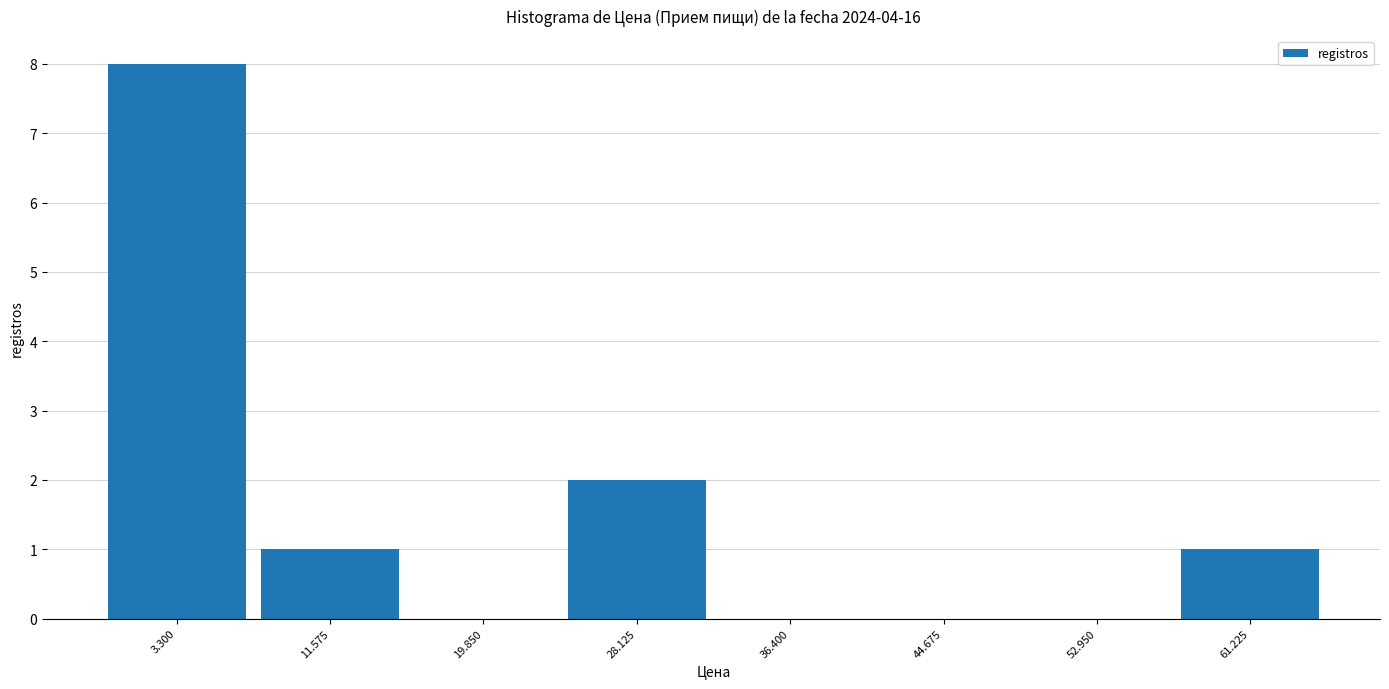

Reading left to right, transcribe all the data shown in this chart.

3.300=8	11.575=1	19.850=0	28.125=2	36.400=0	44.675=0	52.950=0	61.225=1